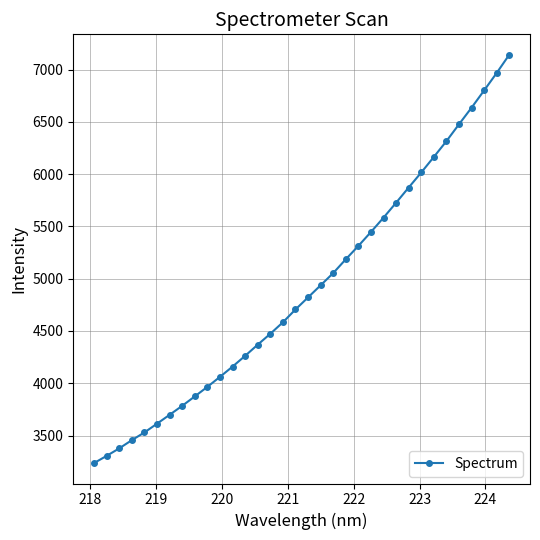

Does the chart display data point markers on the line(s)?

Yes